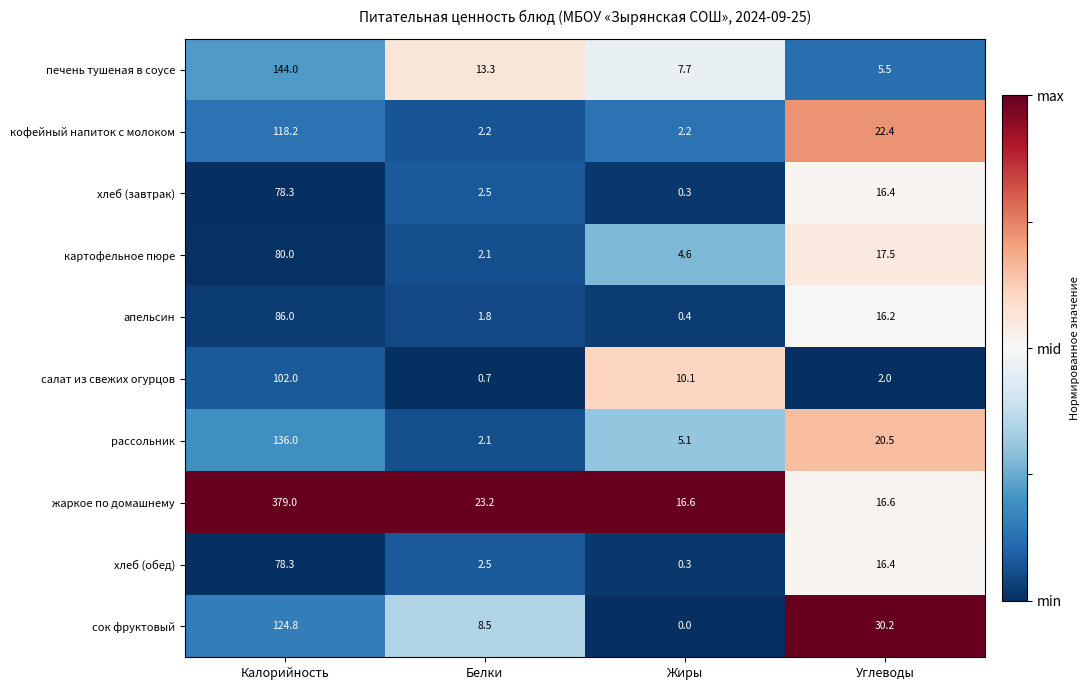

What is the sum of the апельсин values at Жиры and Углеводы?

16.6